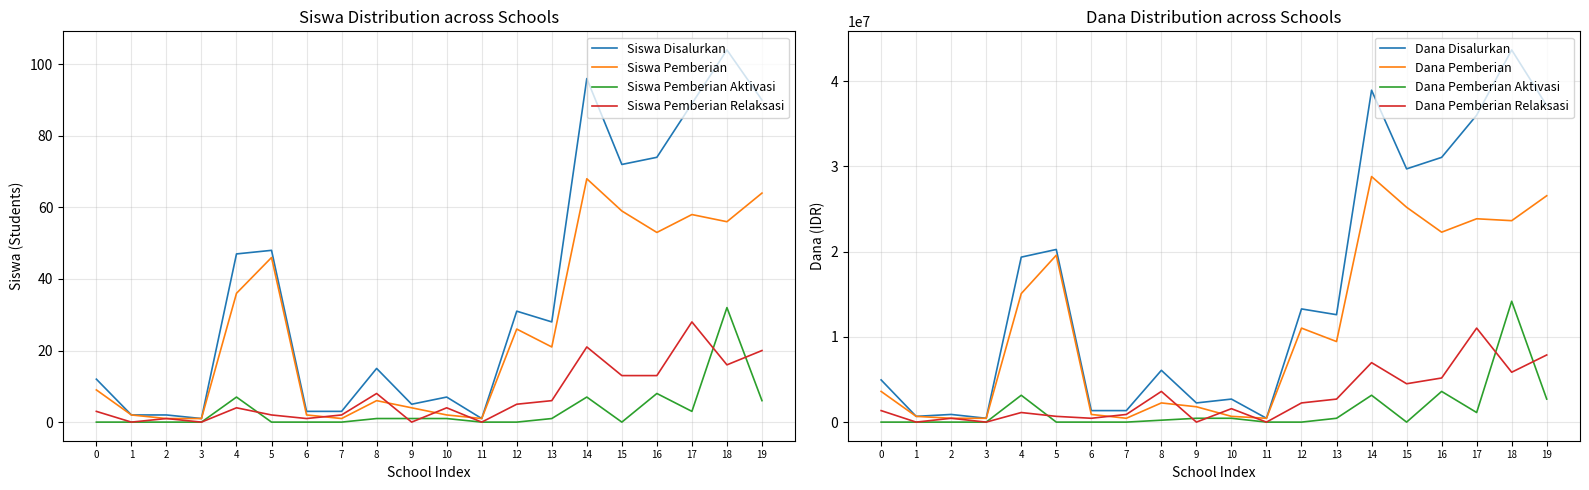

How many interior local peaks does the Siswa Pemberian Relaksasi series have?

6